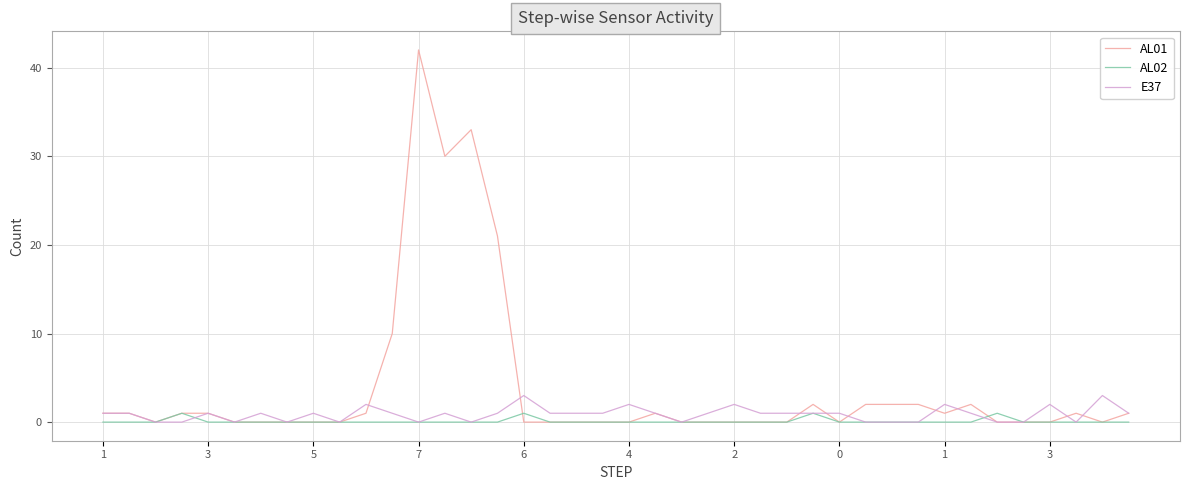

What is the greatest value displayed?

42